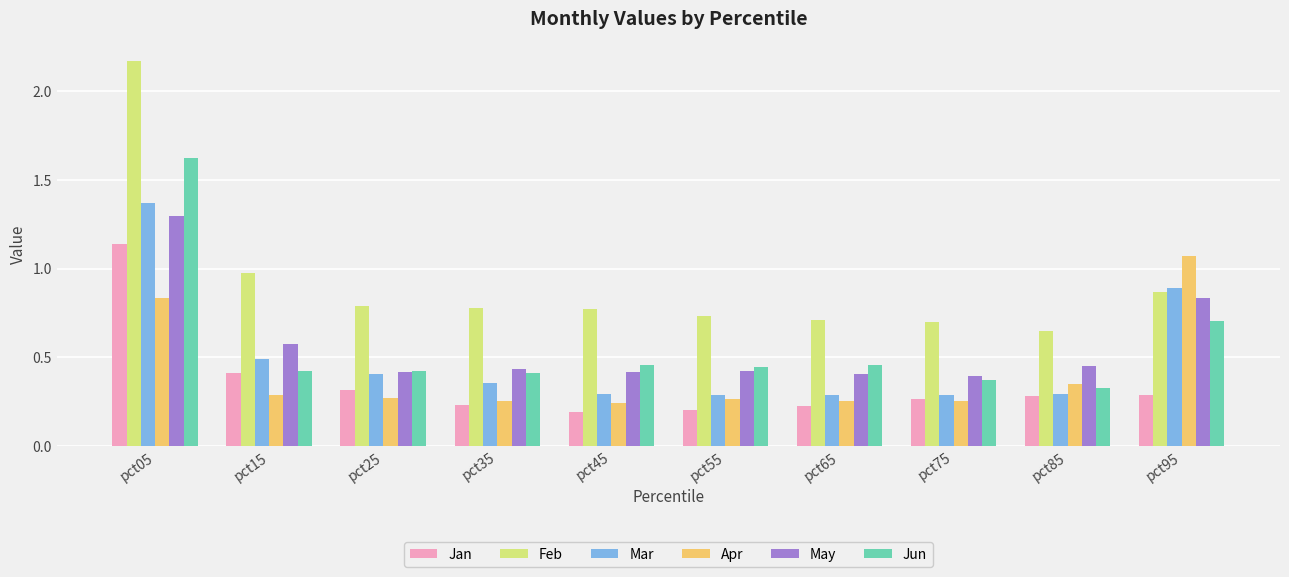

Does the chart contain stacked bars?

No